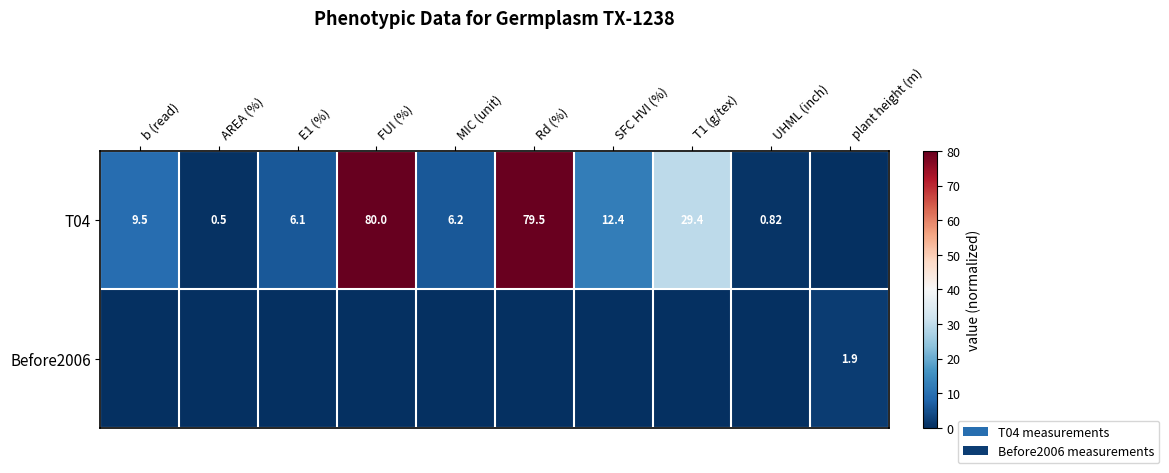

List the labels in order of T04 value, smallest first.

plant height (m), AREA (%), UHML (inch), E1 (%), MIC (unit), b (read), SFC HVI (%), T1 (g/tex), Rd (%), FUI (%)